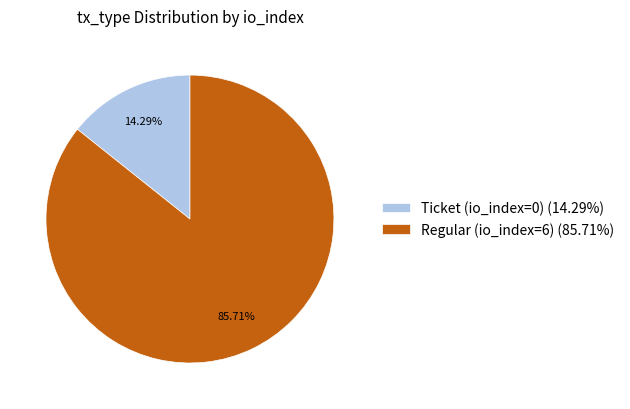

What portion of the pie excludes Ticket (io_index=0)?

85.7%